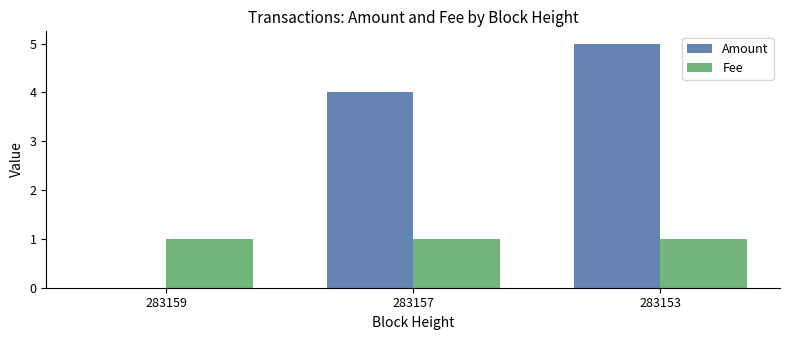

Which label corresponds to the largest value in the chart?

283153